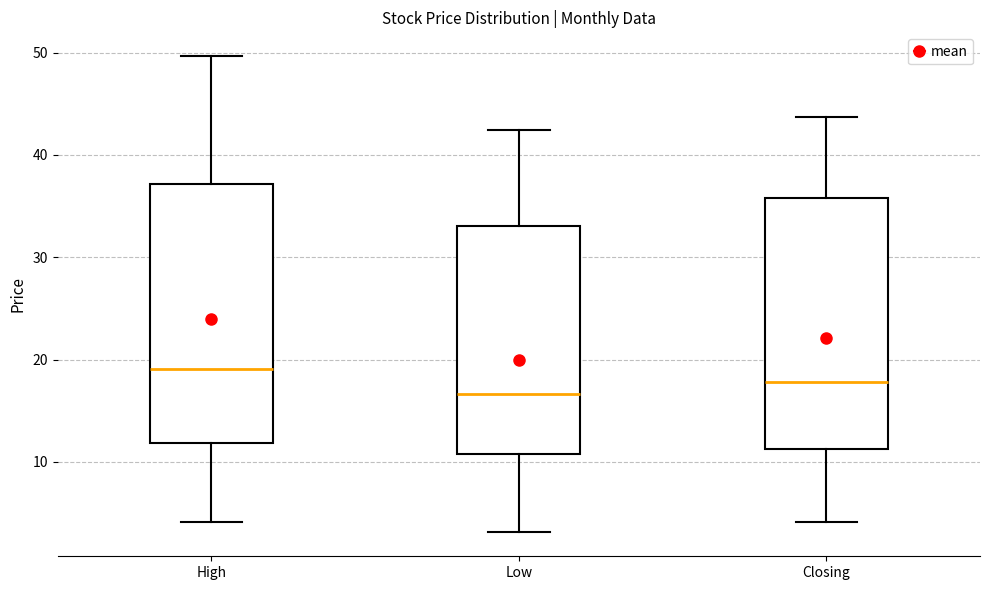

Where is the upper edge of the box for Closing on the y-axis? The values are not printed on the chart, so give them approximately, as read against the axis.

36